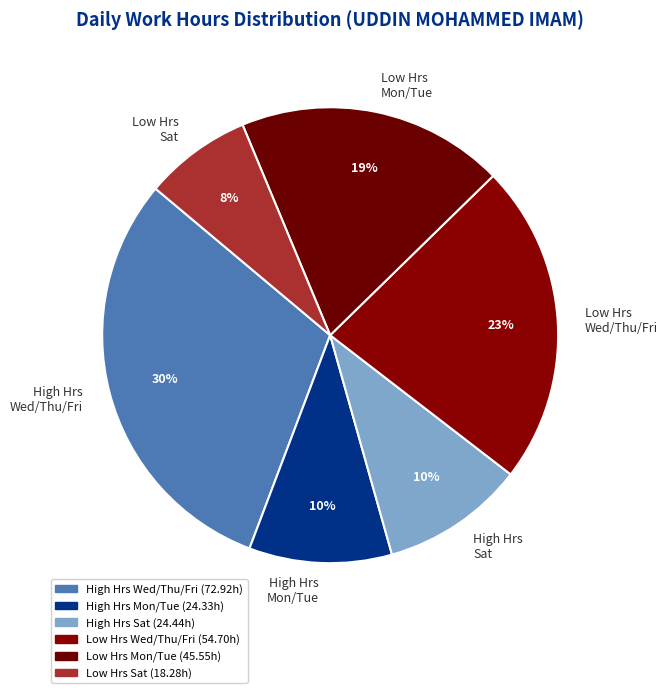

Which slice is the largest?

High Hrs Wed/Thu/Fri